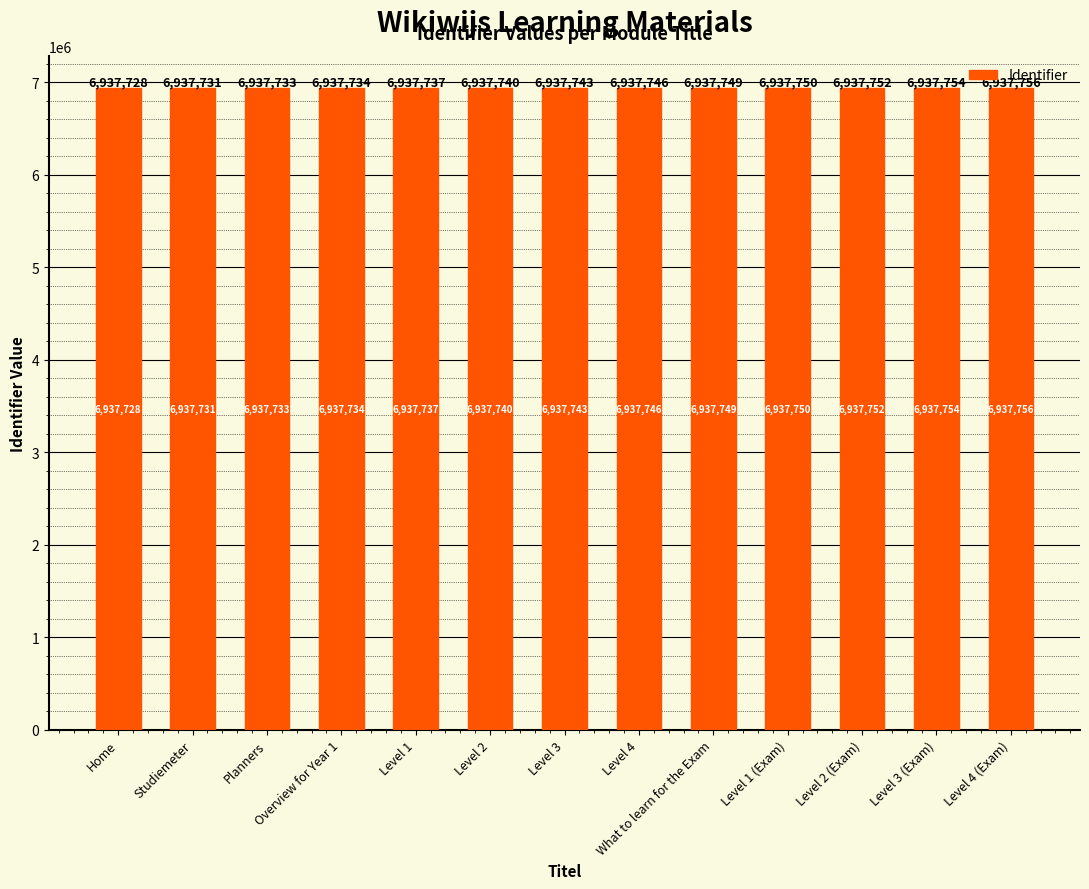

Reading right to left, list all the values displayed in this chart.

Level 4 (Exam)=6937756	Level 3 (Exam)=6937754	Level 2 (Exam)=6937752	Level 1 (Exam)=6937750	What to learn for the Exam=6937749	Level 4=6937746	Level 3=6937743	Level 2=6937740	Level 1=6937737	Overview for Year 1=6937734	Planners=6937733	Studiemeter=6937731	Home=6937728